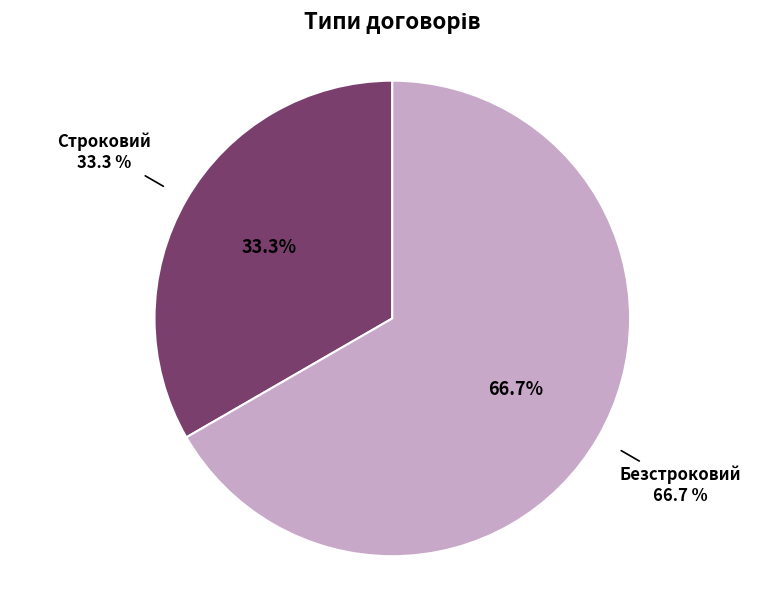

How many slices are in this pie chart?

2